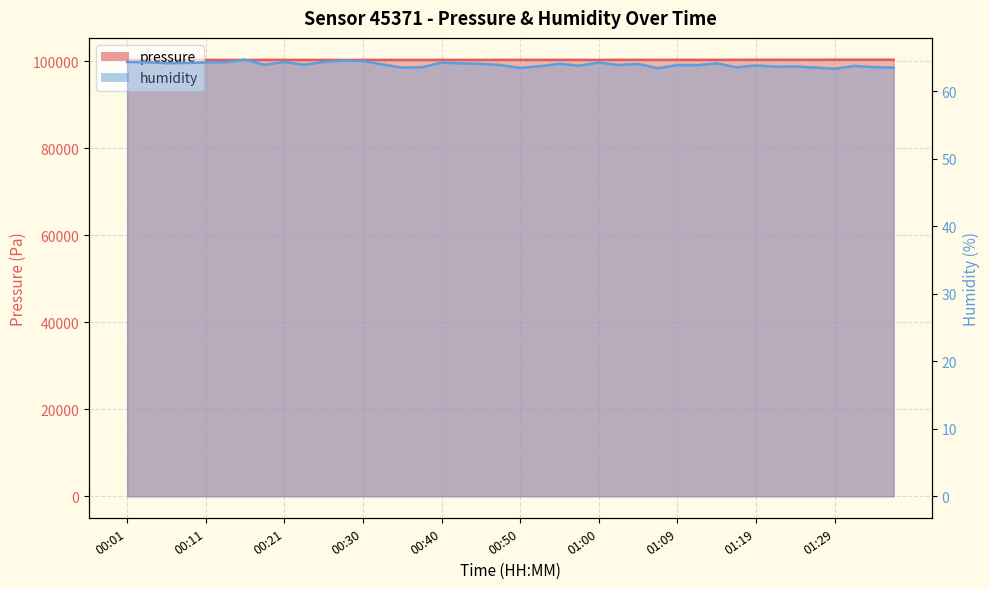

How many values in the pressure series exceed 100325?

20